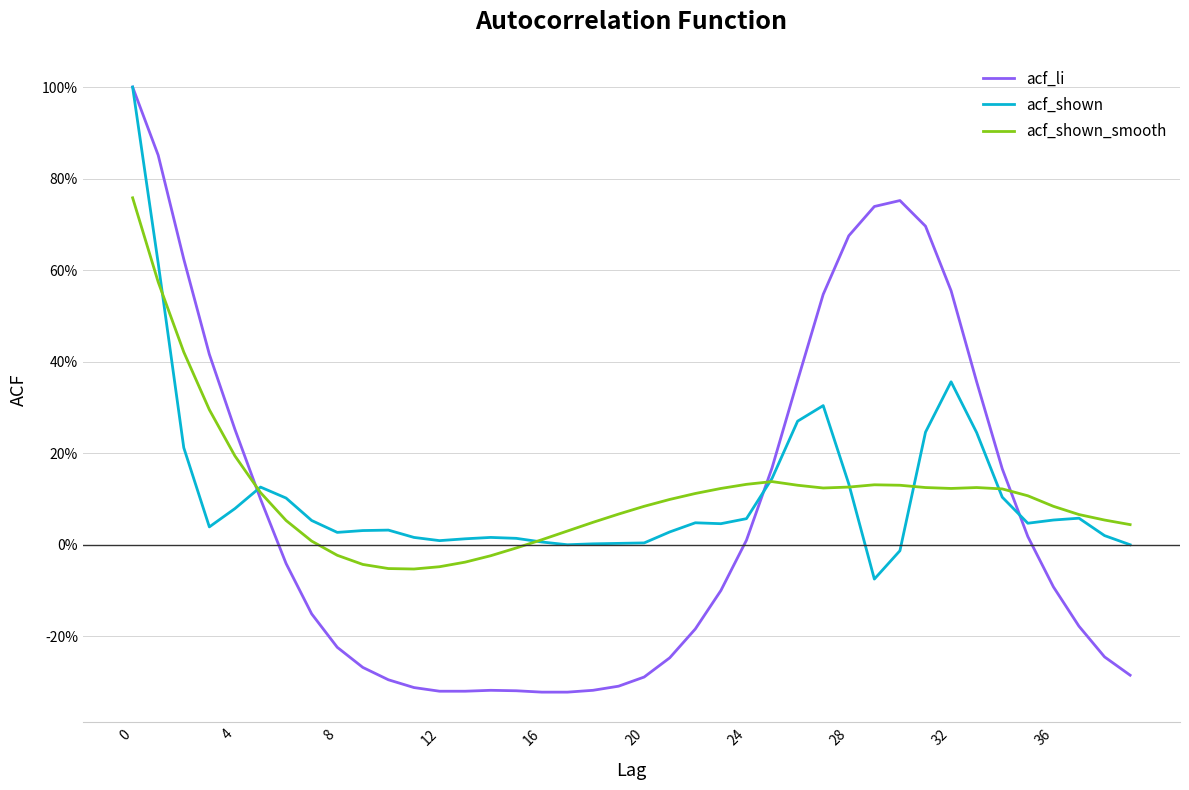

What is the sum of all acf_shown values?

4.5